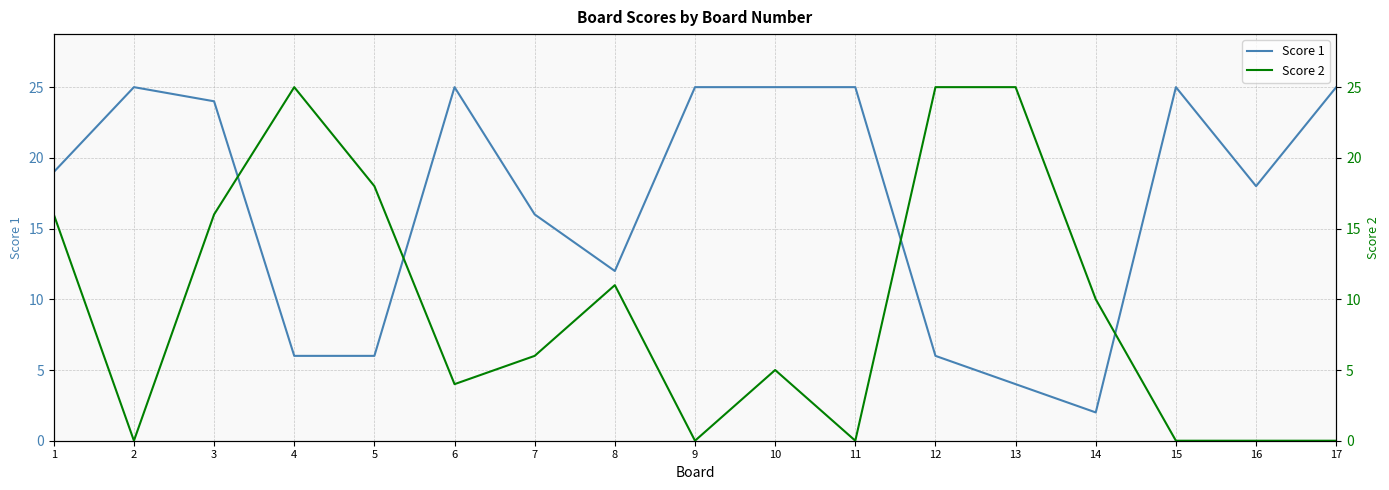

What is the approximate value of Score 1 at 2, to the nearest 10?

20